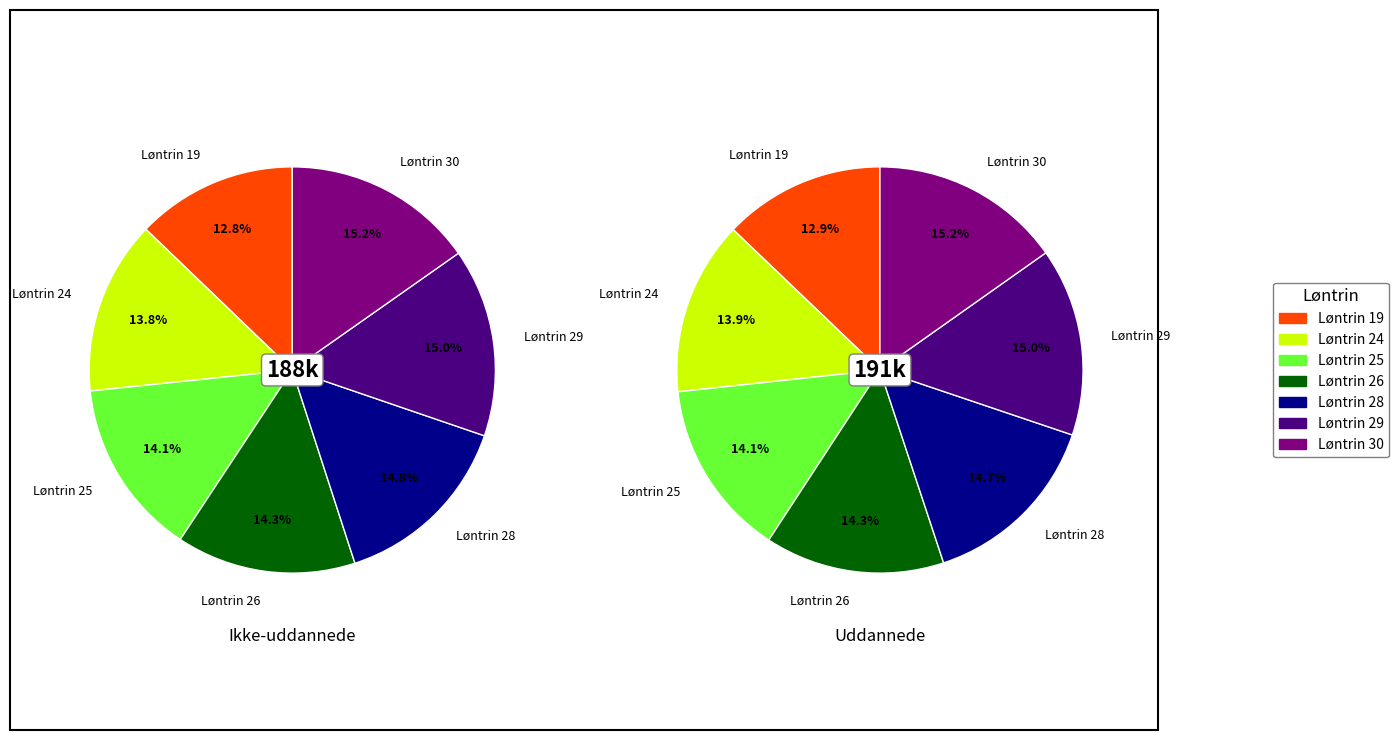

Count the number of slices in the pie.

7